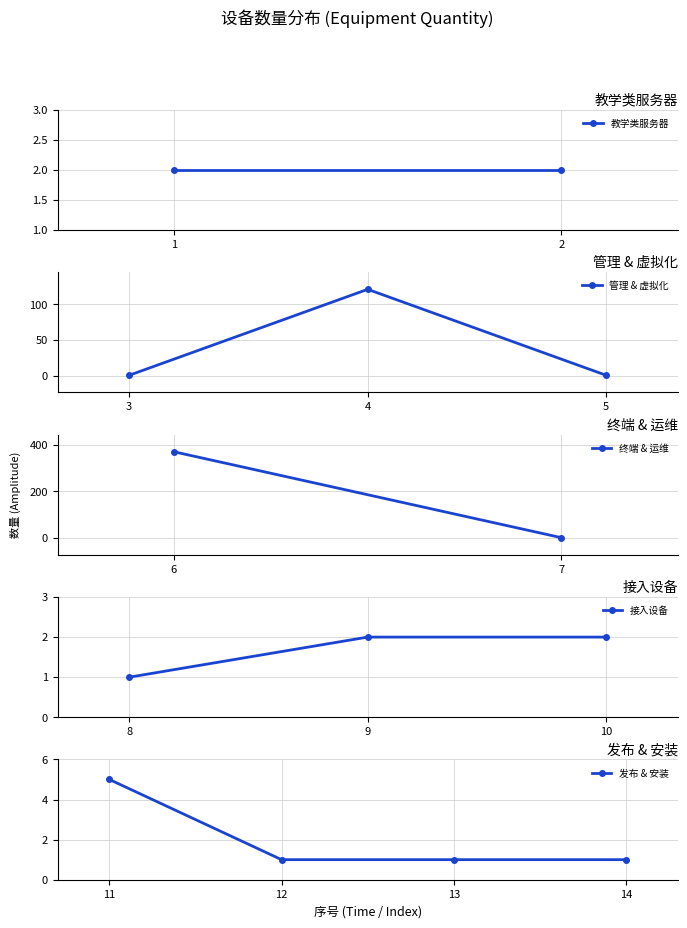

Is it true that the value at 2 is 2?

True